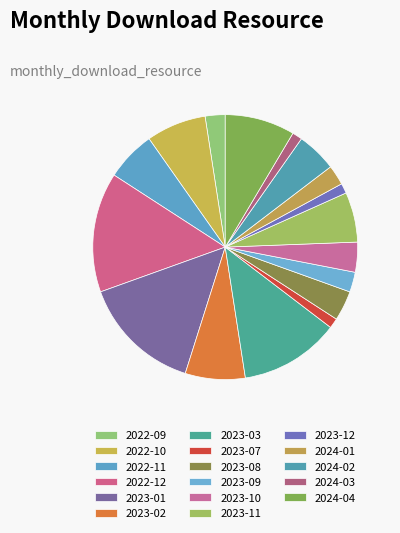

Do 2024-01 and 2023-07 together represent more than half of the pie?

No